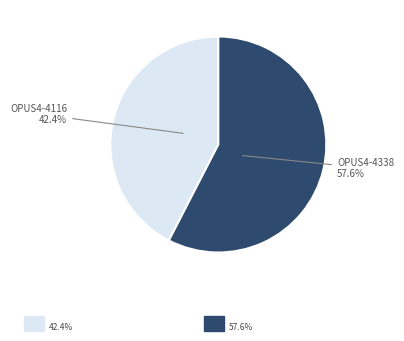

Is there a majority slice in this chart?

Yes